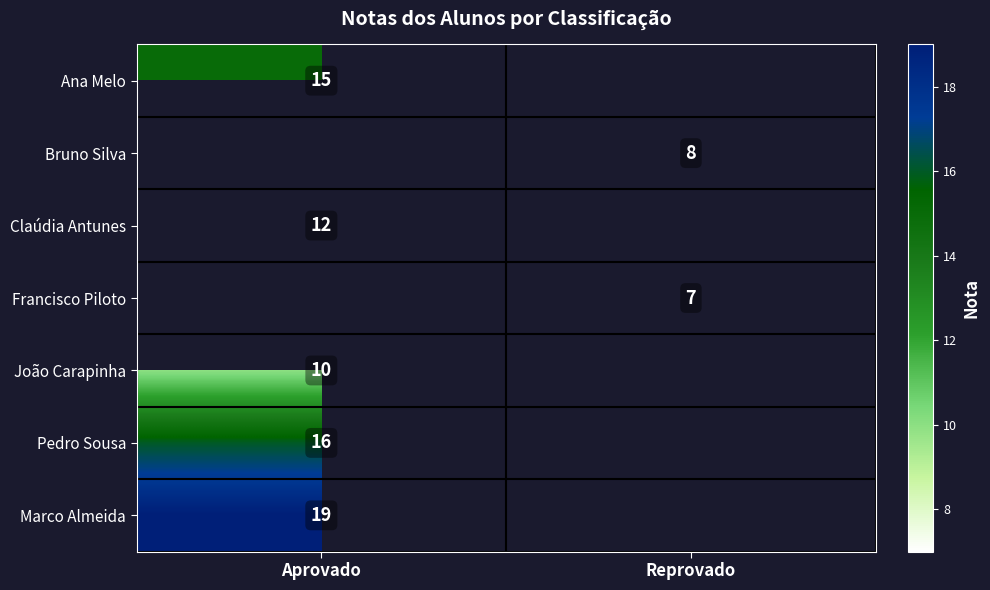

Is it true that Bruno Silva equals 5 at Reprovado?

False